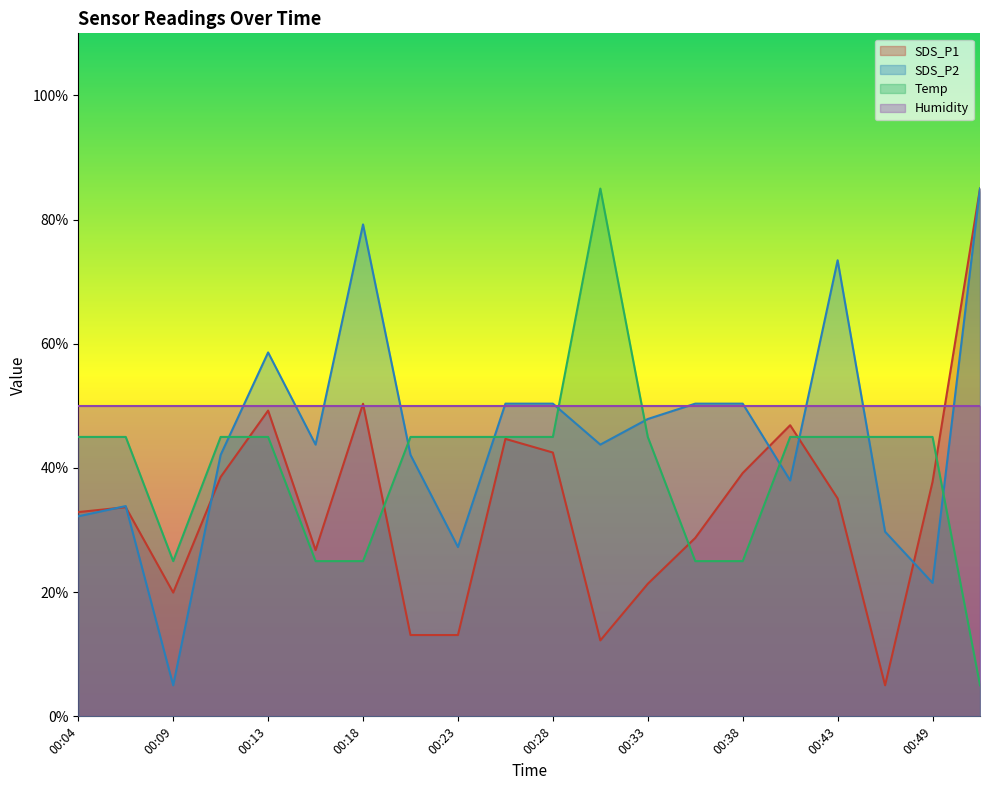

True or false: Humidity and Temp cross at least once.

True